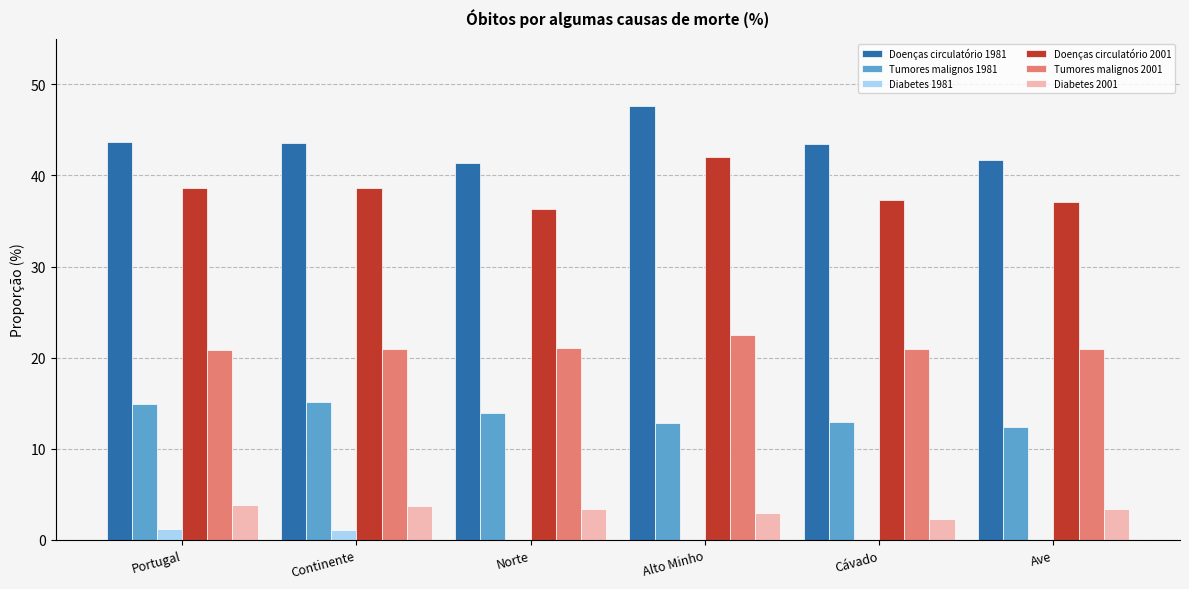

What are all the series names shown in the legend?

Doenças circulatório 1981, Tumores malignos 1981, Diabetes 1981, Doenças circulatório 2001, Tumores malignos 2001, Diabetes 2001